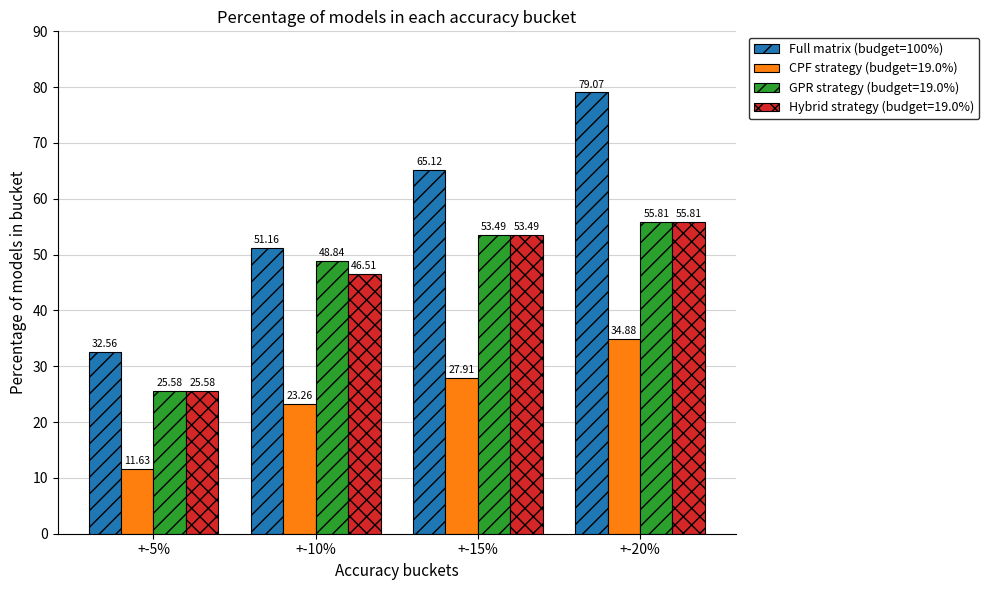

What is the sum of the CPF strategy (budget=19.0%) values at +-5% and +-15%?

39.5